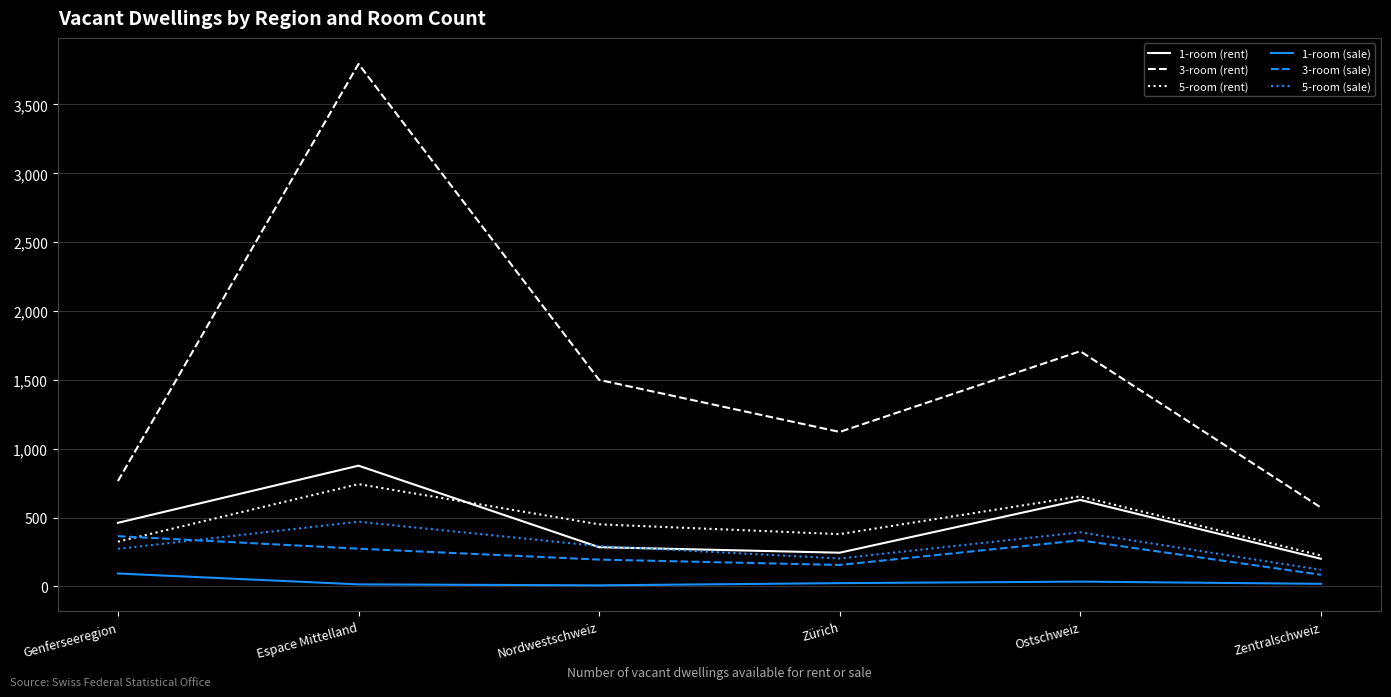

Which label corresponds to the largest value in the chart?

Espace Mittelland